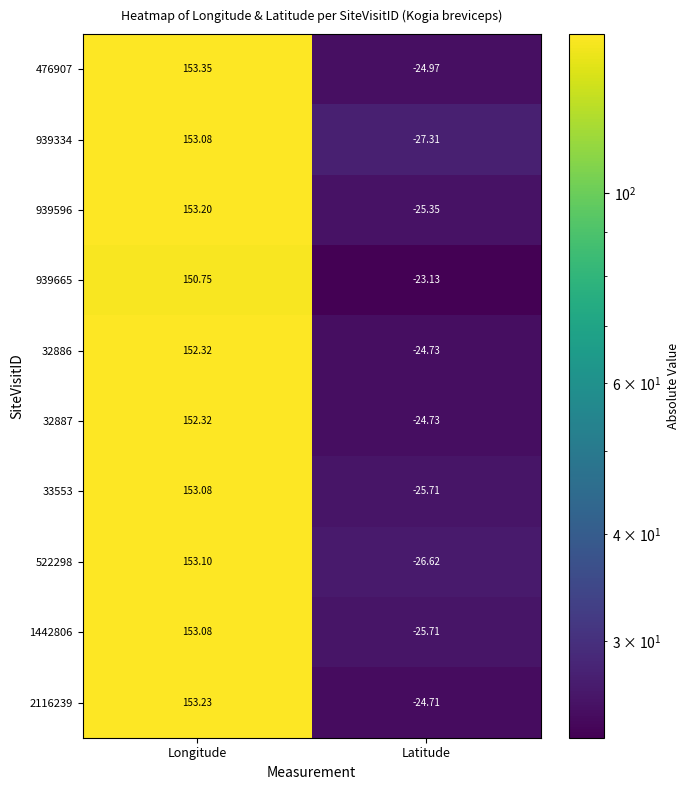

At which label does 2116239 reach its peak?

Longitude